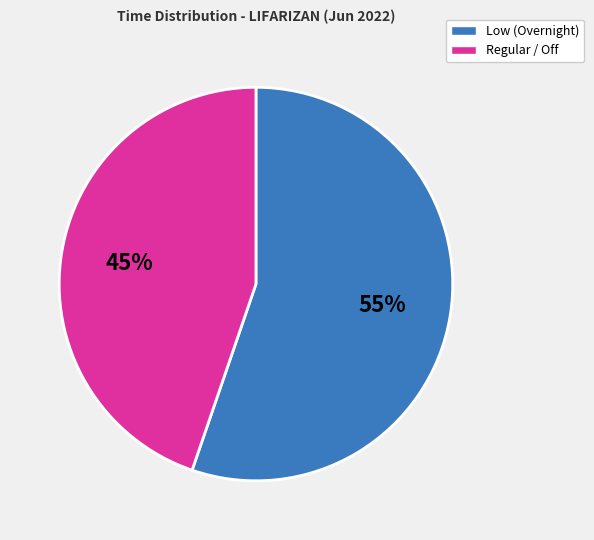

True or false: Low (Overnight) accounts for 61% of the total.

False